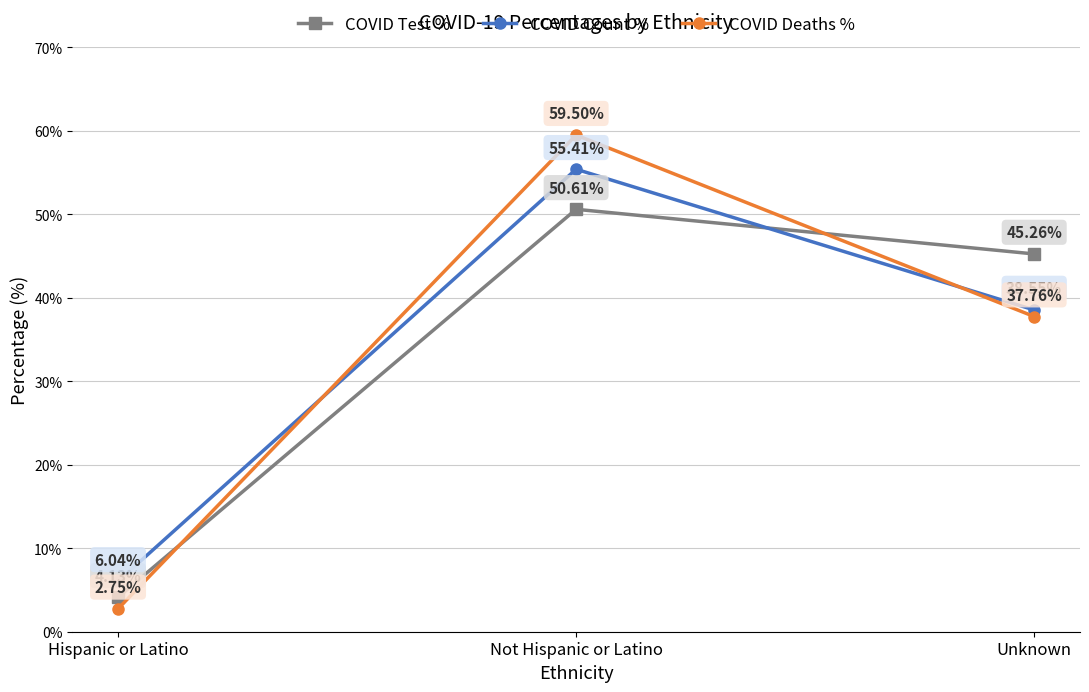

Which category has the lowest value in the COVID Count % series?

Hispanic or Latino